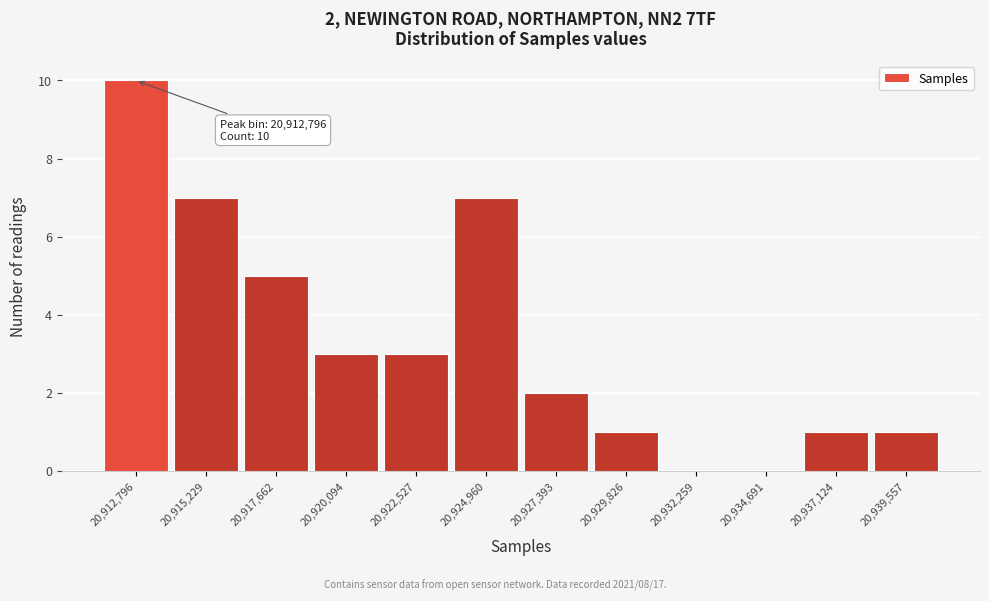

Which range on the x-axis has the tallest bar?

20911500 to 20914000